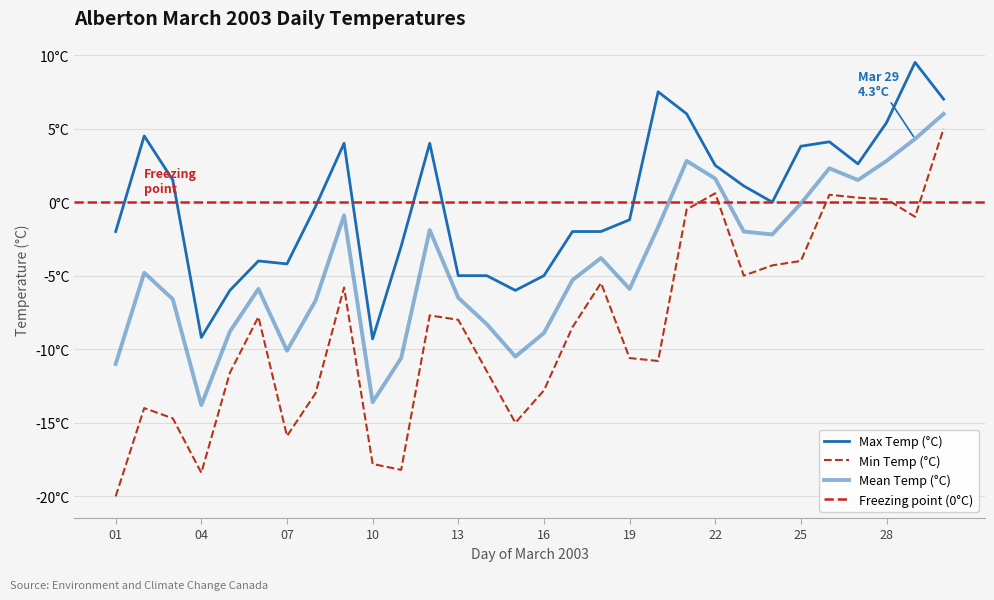

List the series in order of their overall mean, highest first.

Max Temp (°C), Mean Temp (°C), Min Temp (°C)